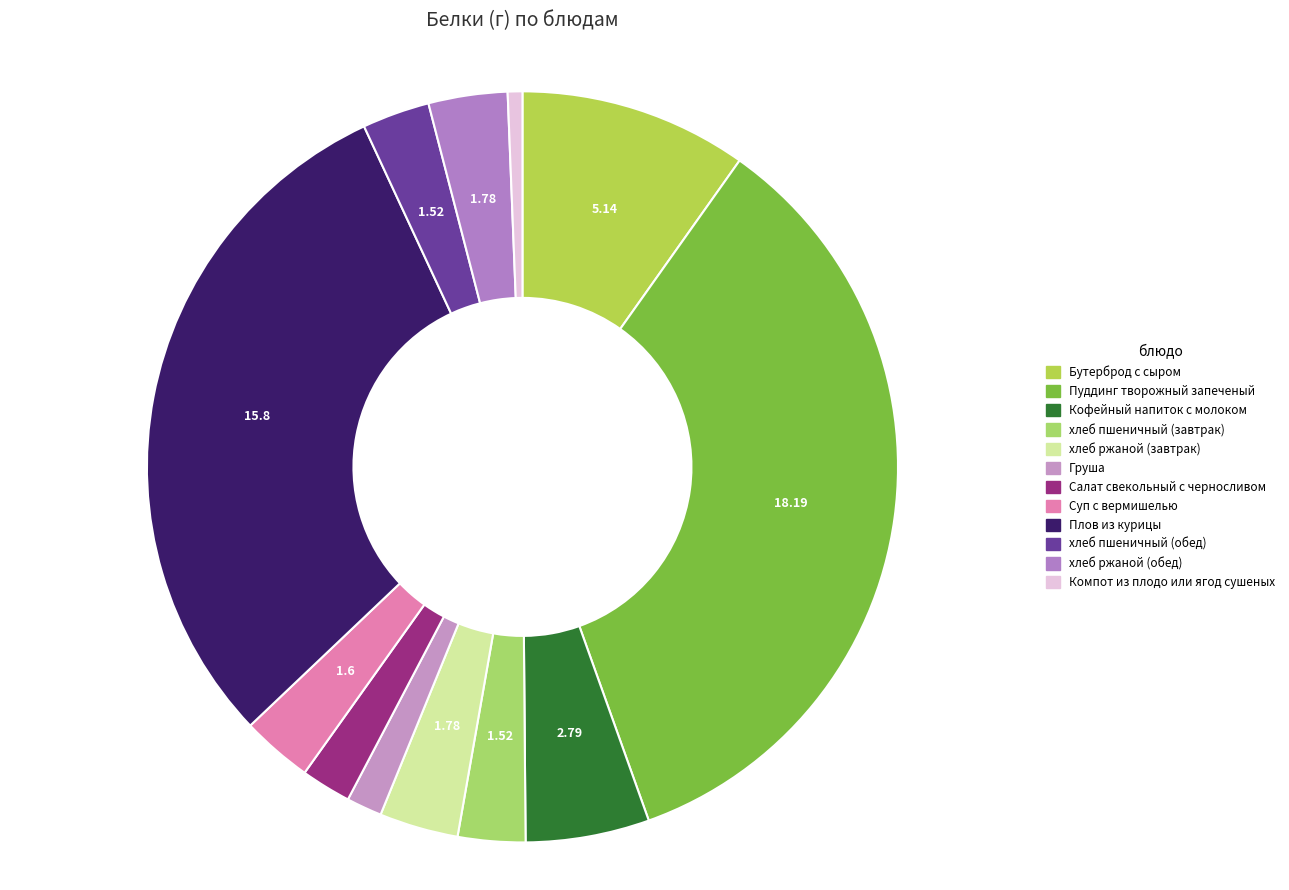

Rank the categories by value from highest to lowest.

Пуддинг творожный запеченый, Плов из курицы, Бутерброд с сыром, Кофейный напиток с молоком, хлеб ржаной (завтрак), хлеб ржаной (обед), Суп с вермишелью, хлеб пшеничный (завтрак), хлеб пшеничный (обед), Салат свекольный с черносливом, Груша, Компот из плодо или ягод сушеных